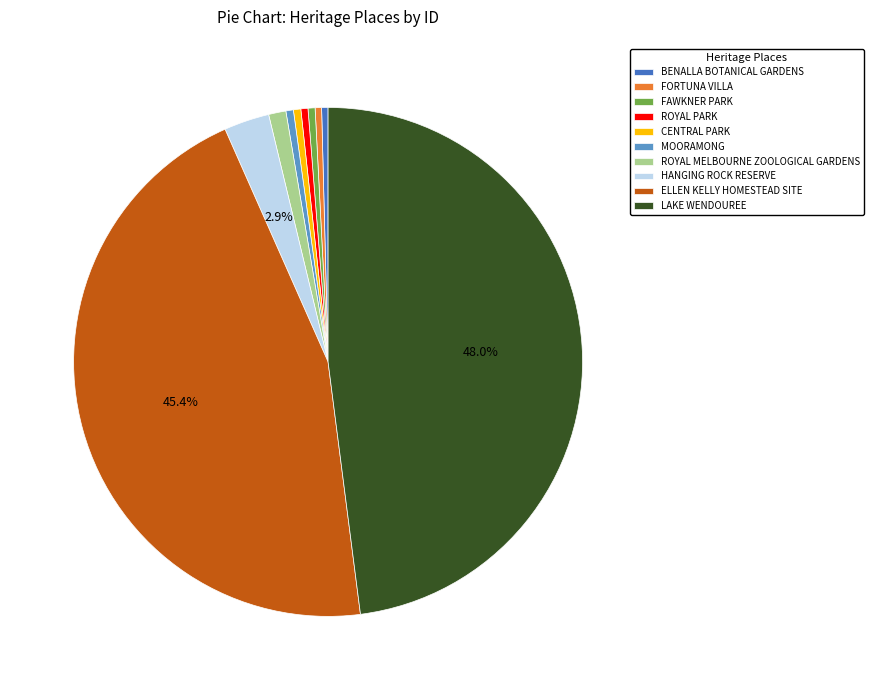

Count the number of slices in the pie.

10